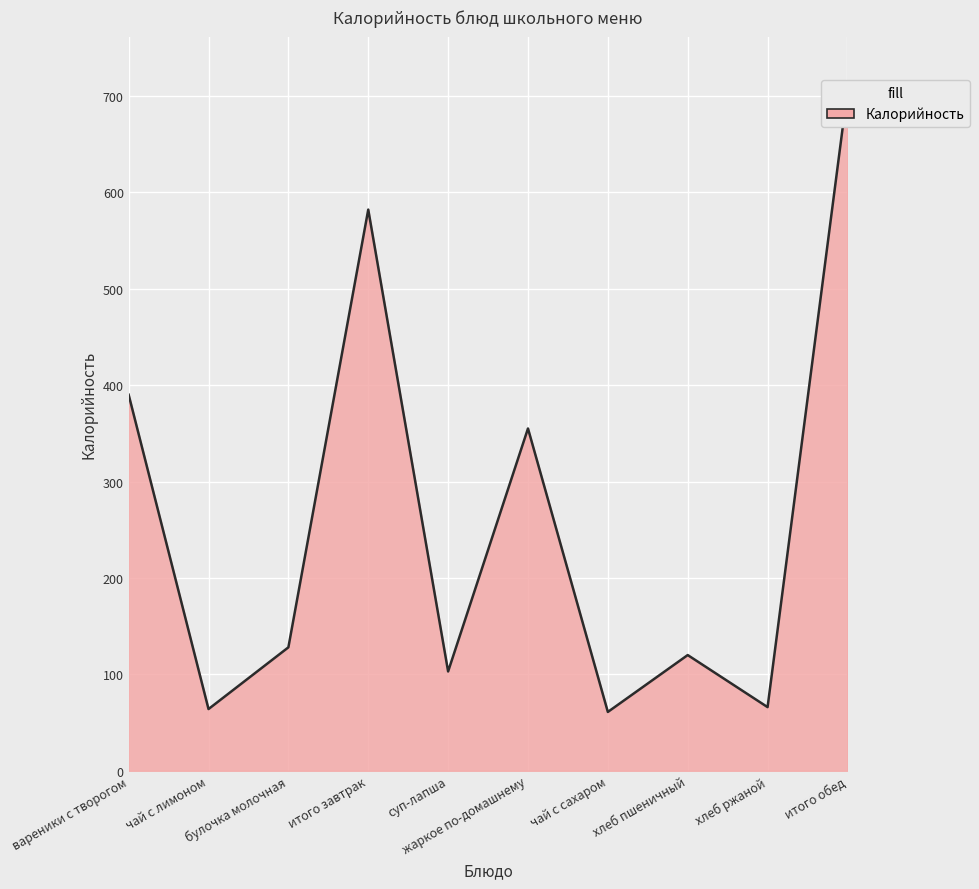

Which series changed the most between итого завтрак and чай с сахаром?

Калорийность